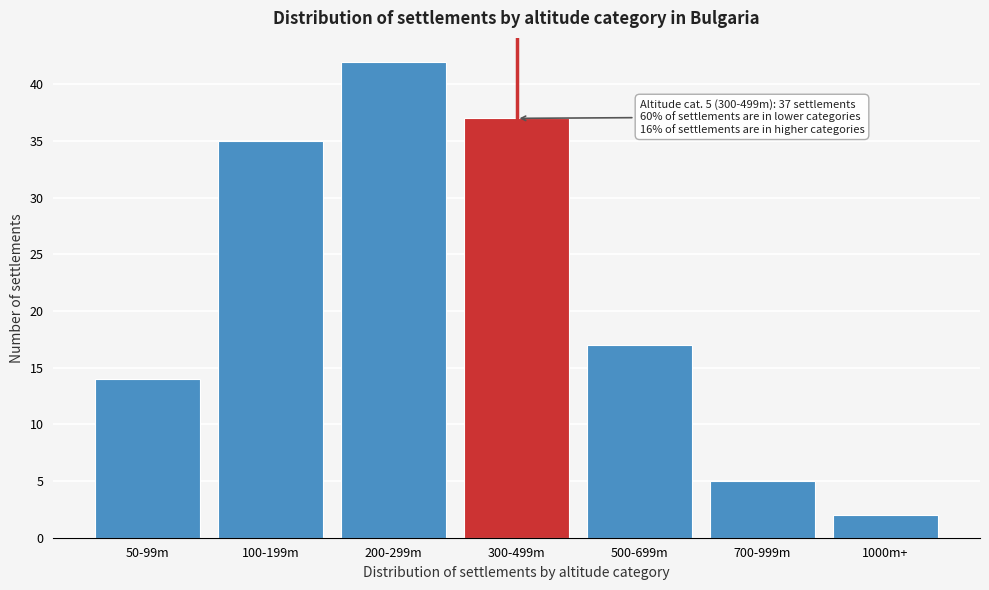

Reading right to left, transcribe all the data shown in this chart.

2	5	17	37	42	35	14